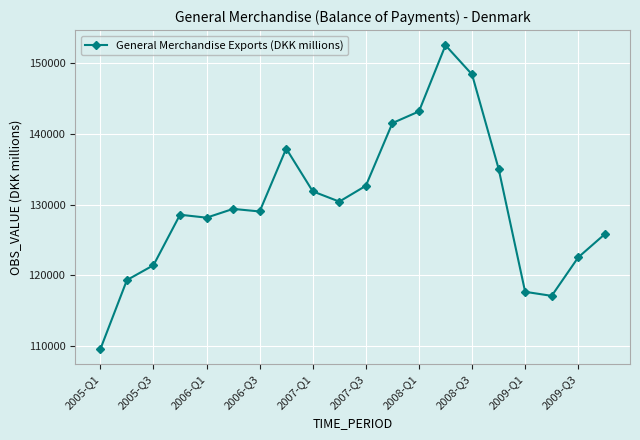

What is the value of the 11th point from the left?

132654